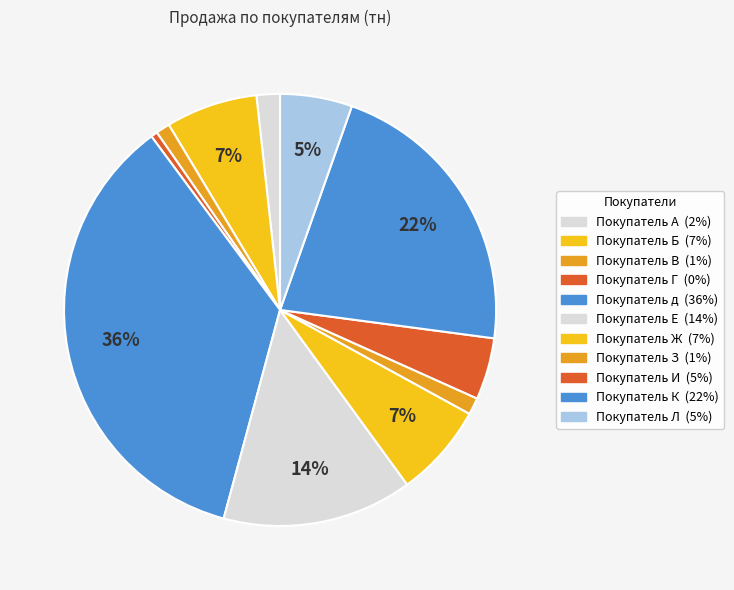

Which slice is the smallest?

Покупатель Г